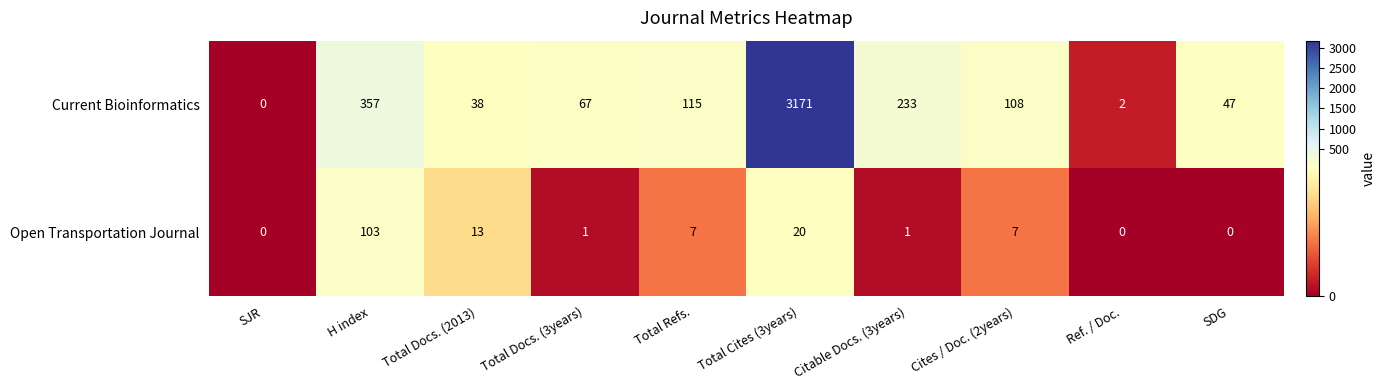

What is the average value of the Current Bioinformatics series?

414